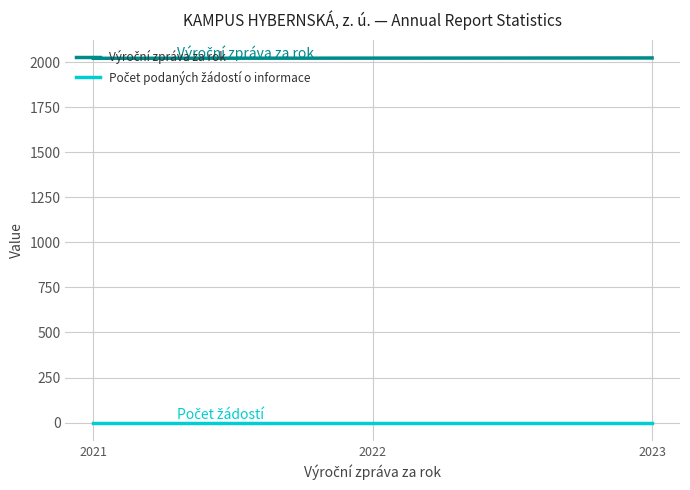

At which label does Počet podaných žádostí o informace reach its minimum?

2021